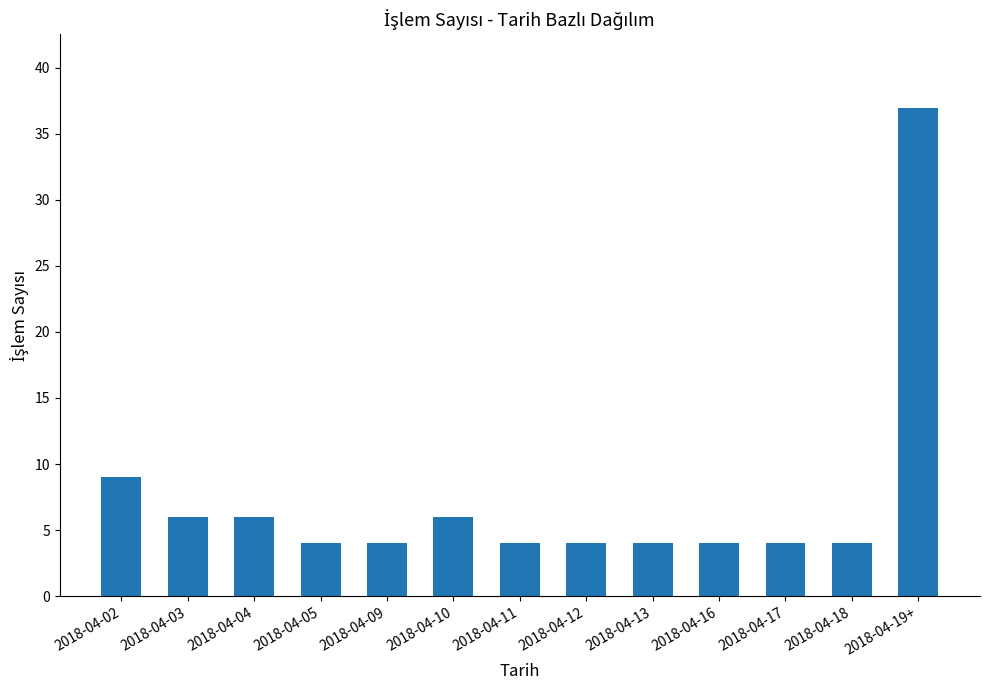

Are the bars horizontal?

No